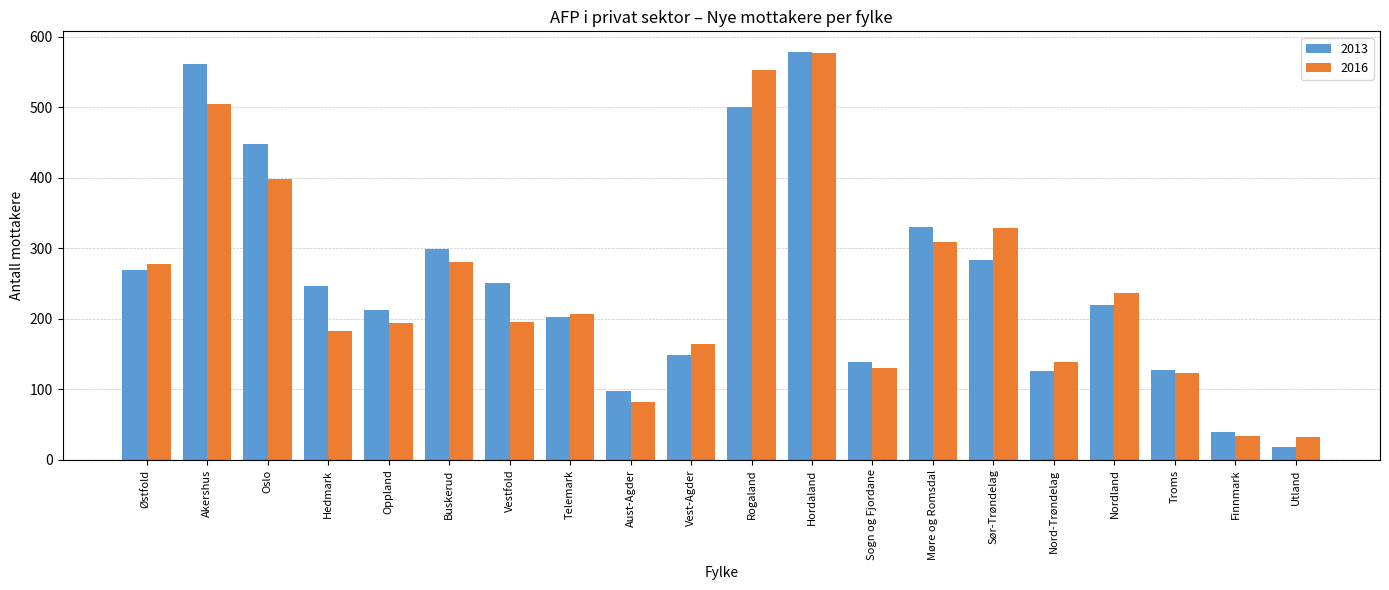

Which series changed the most between Telemark and Nord-Trøndelag?

2013